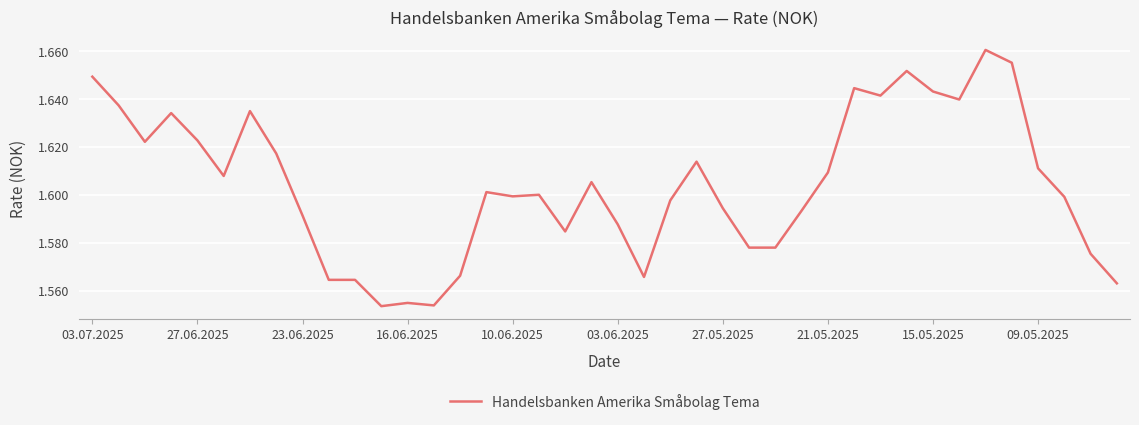

Is this an area chart (filled region under the line)?

No